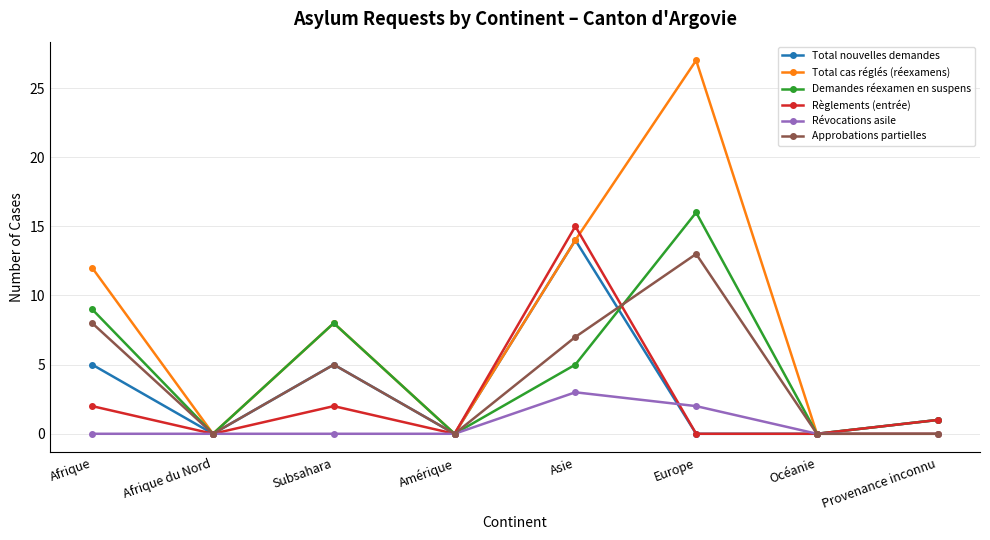

At which category does the chart reach its peak across all series?

Europe